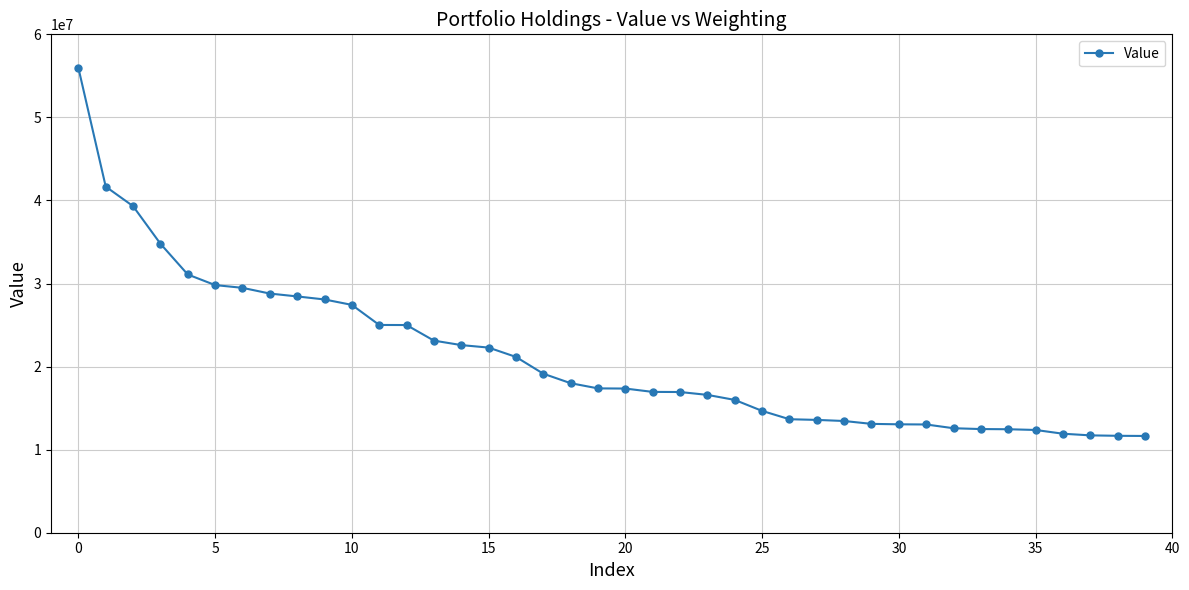

What is the smallest value displayed?

11648000